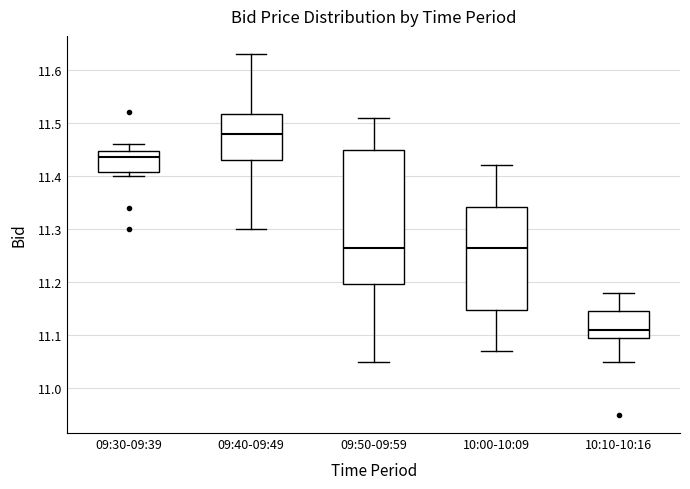

Which box's median line is the lowest?

10:10-10:16